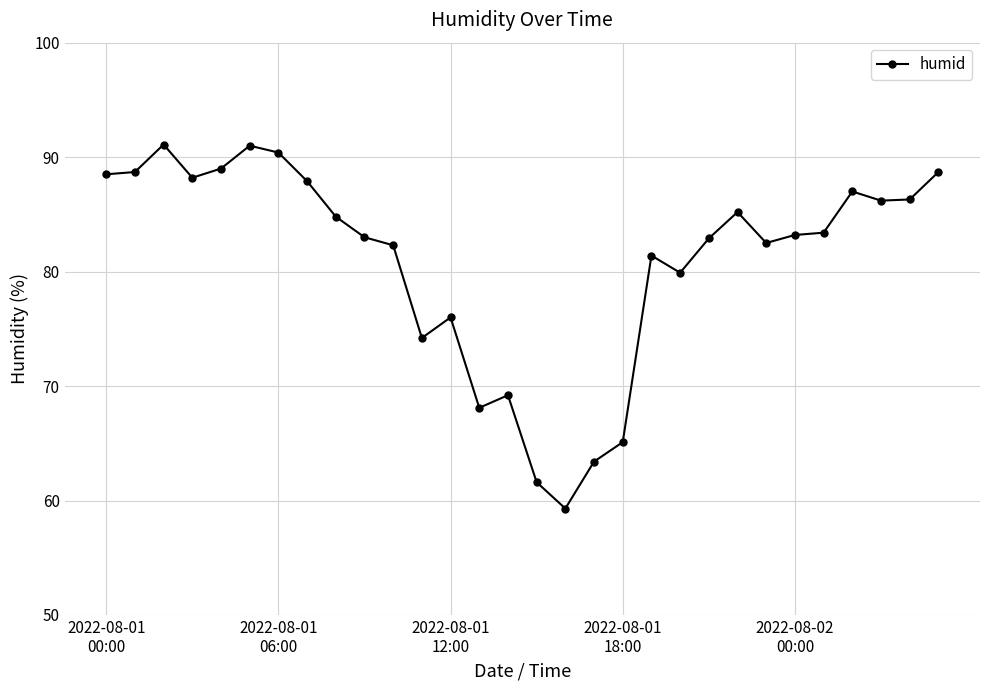

What is the maximum value shown in the chart?

91.1